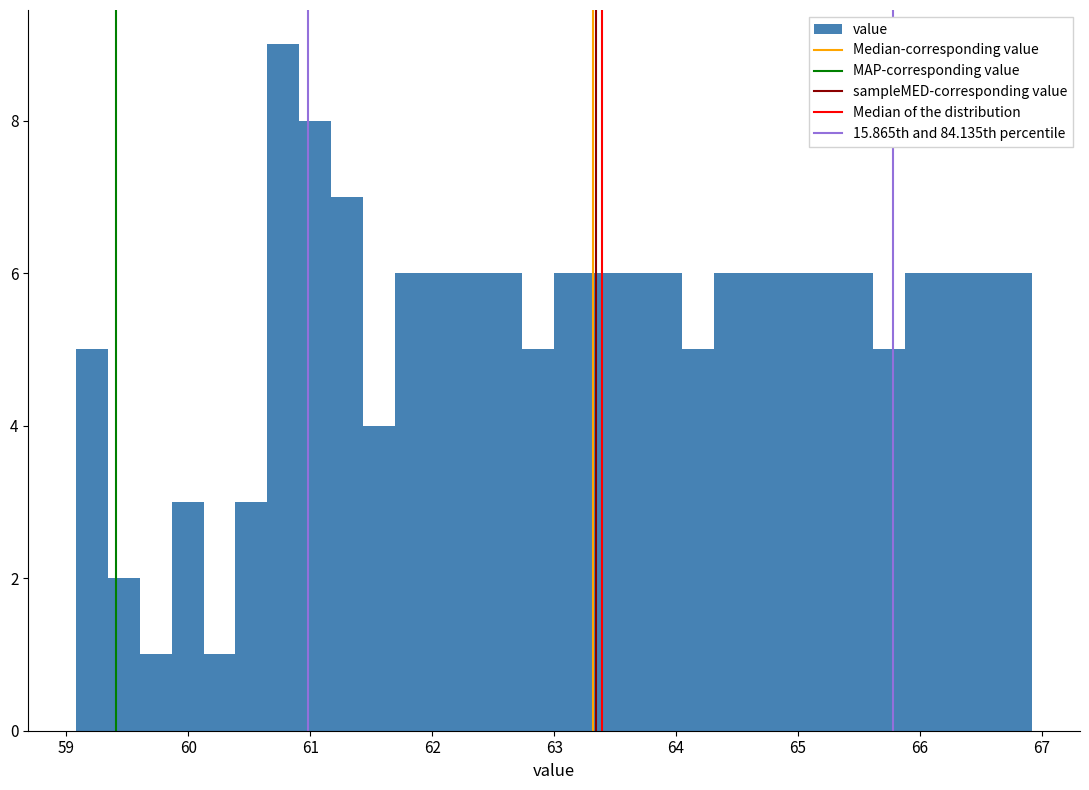

Read against the x-axis, roughly where is the centre of the tallest bar?

60.8